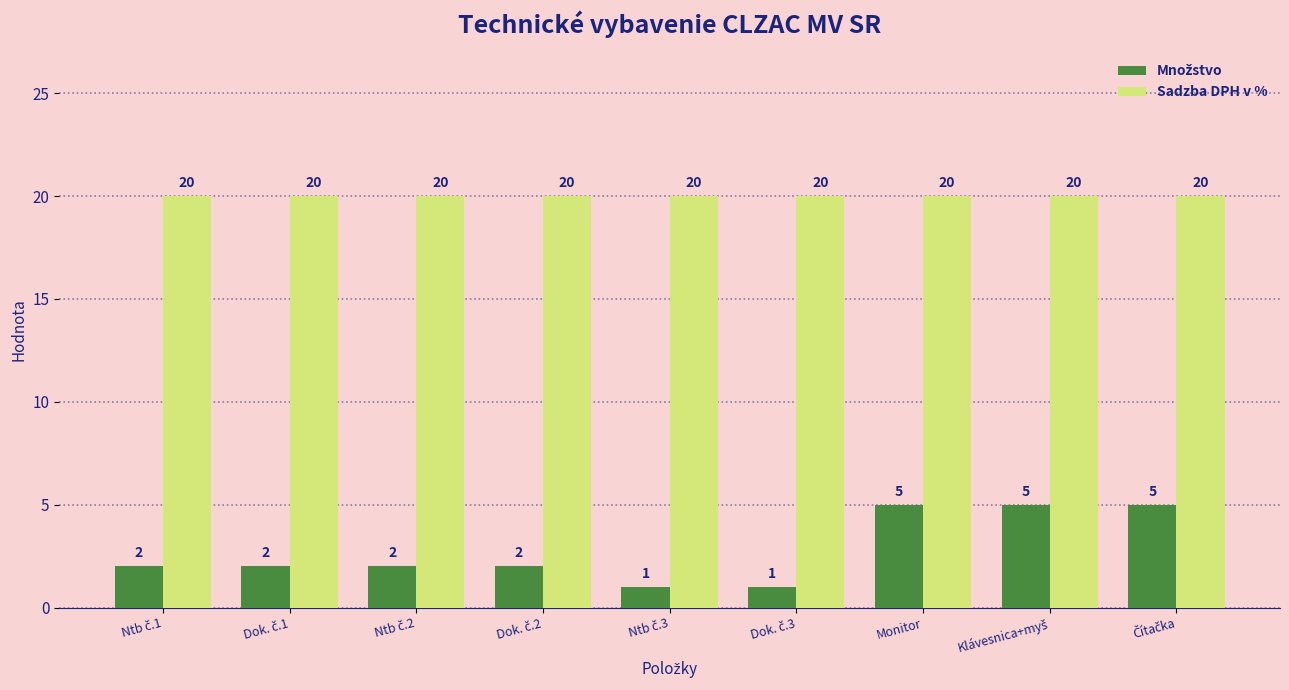

What is the total value across all series at Monitor?

25